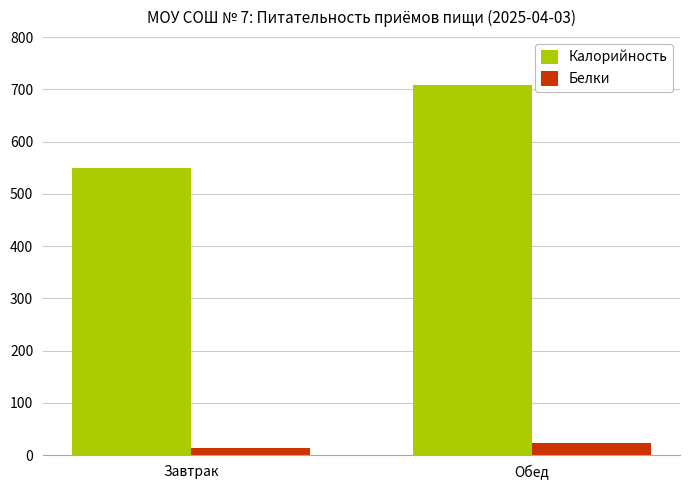

Reading right to left, transcribe all the data shown in this chart.

Калорийность: 707.8	550.2
Белки: 23.7	13.7